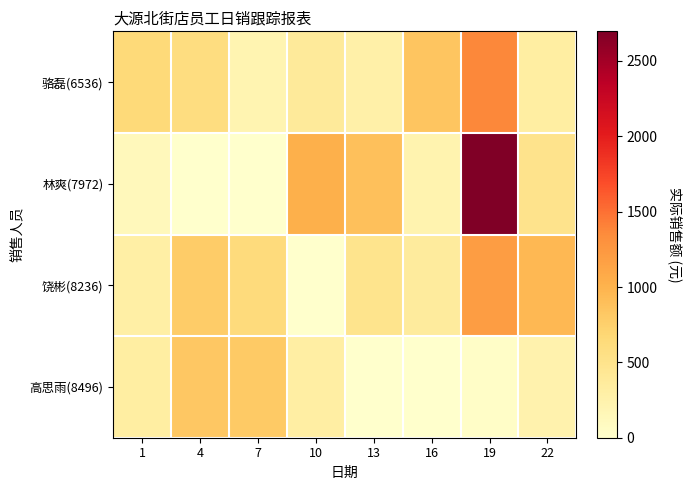

Which label corresponds to the smallest value in the chart?

4